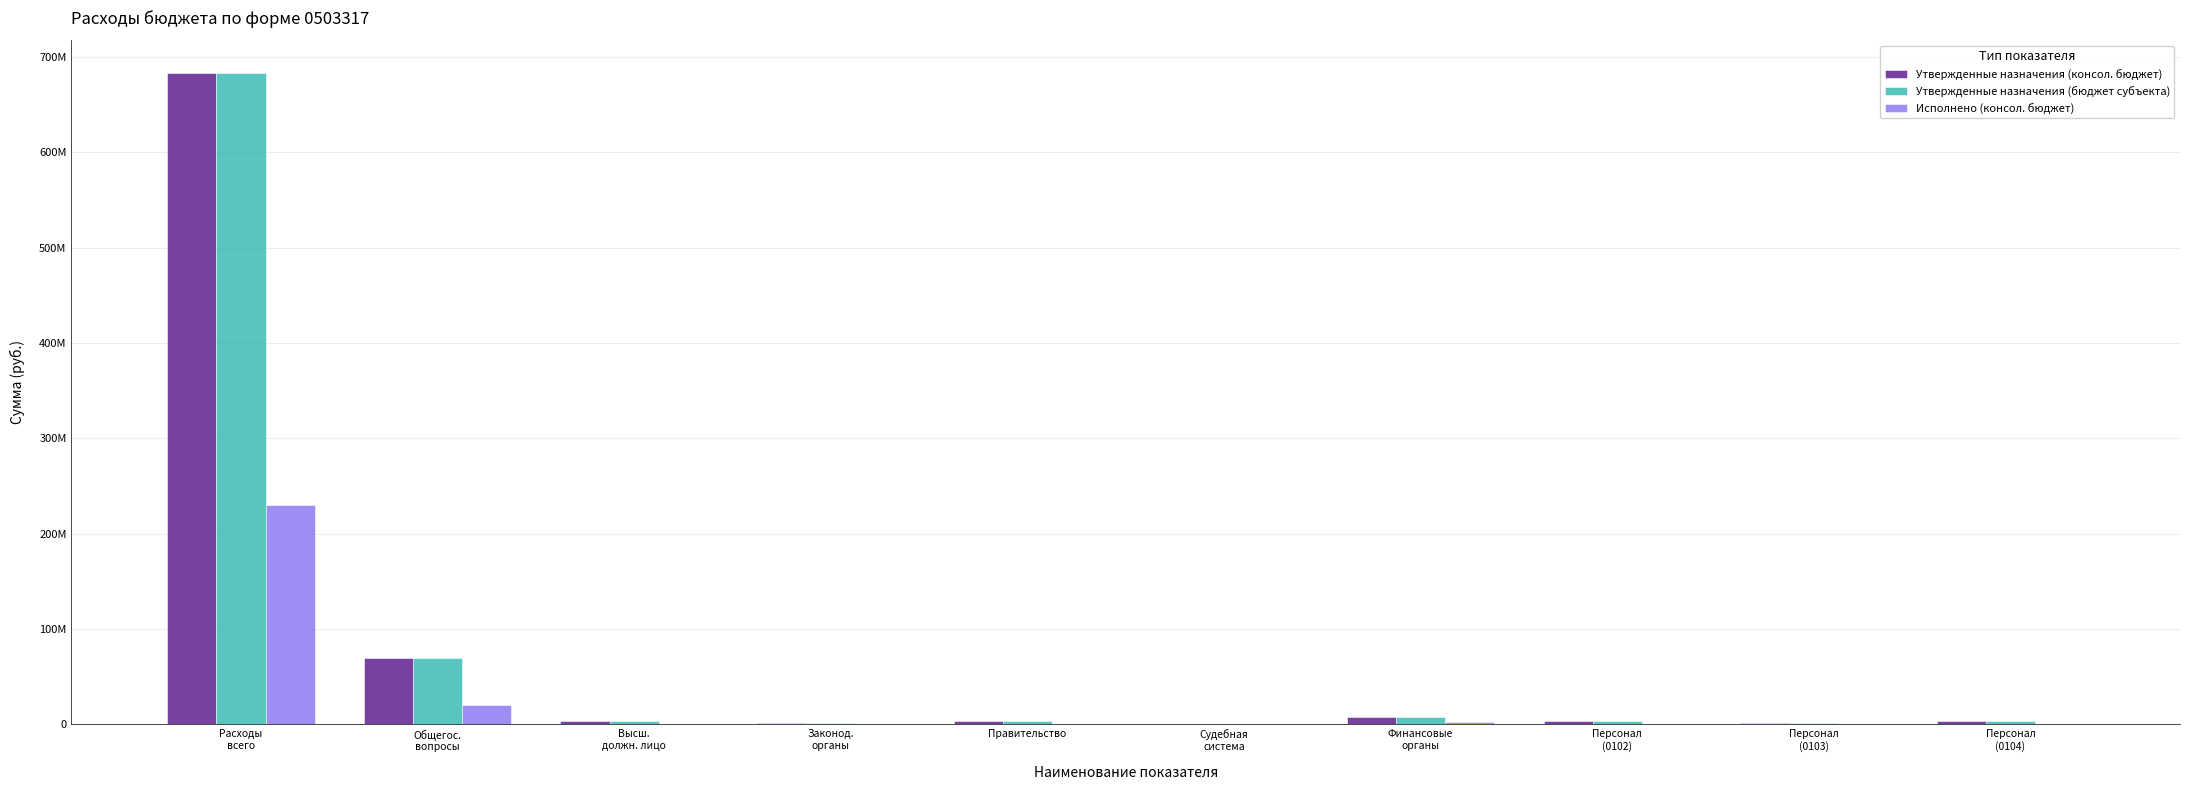

Are the bars horizontal?

No